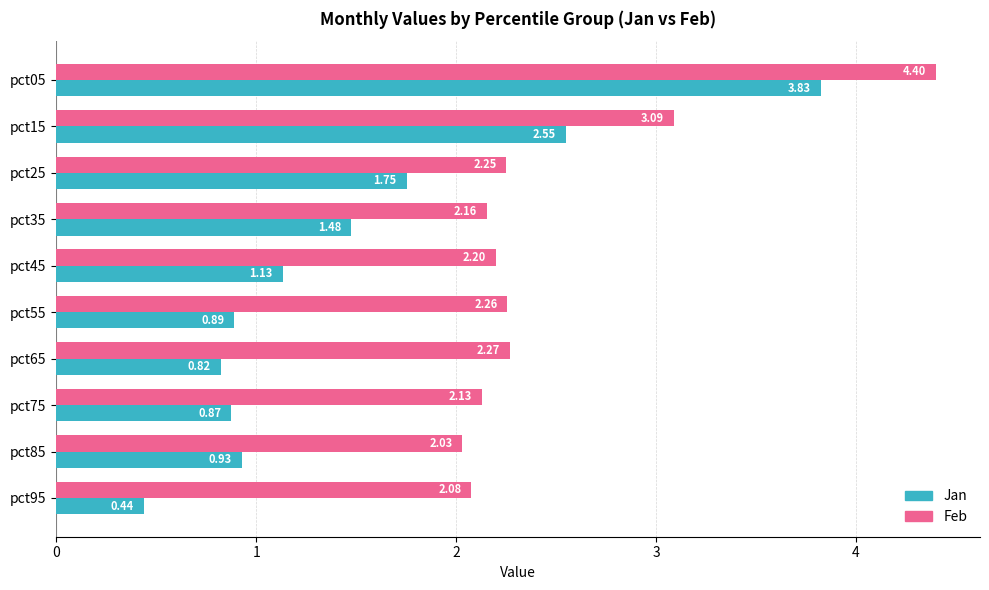

Between pct05 and pct55, which series saw the biggest shift?

Jan